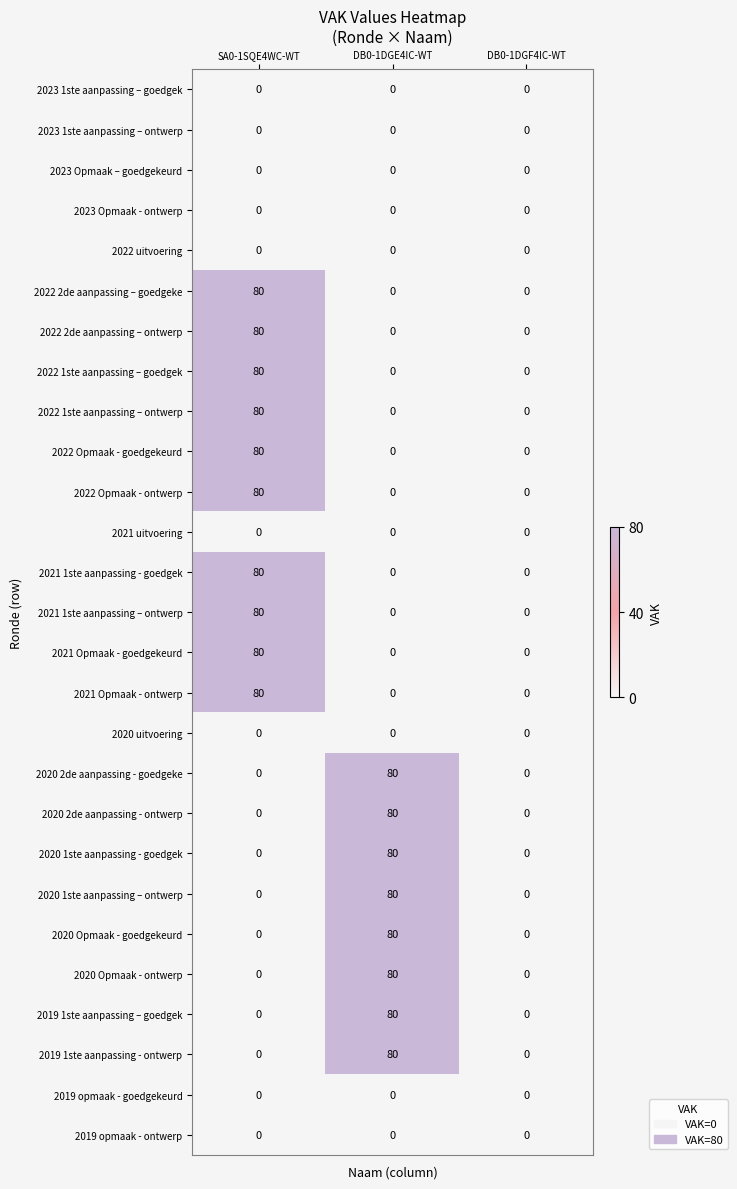

What is the difference between the highest and lowest values at DB0-1DGE4IC-WT?

80